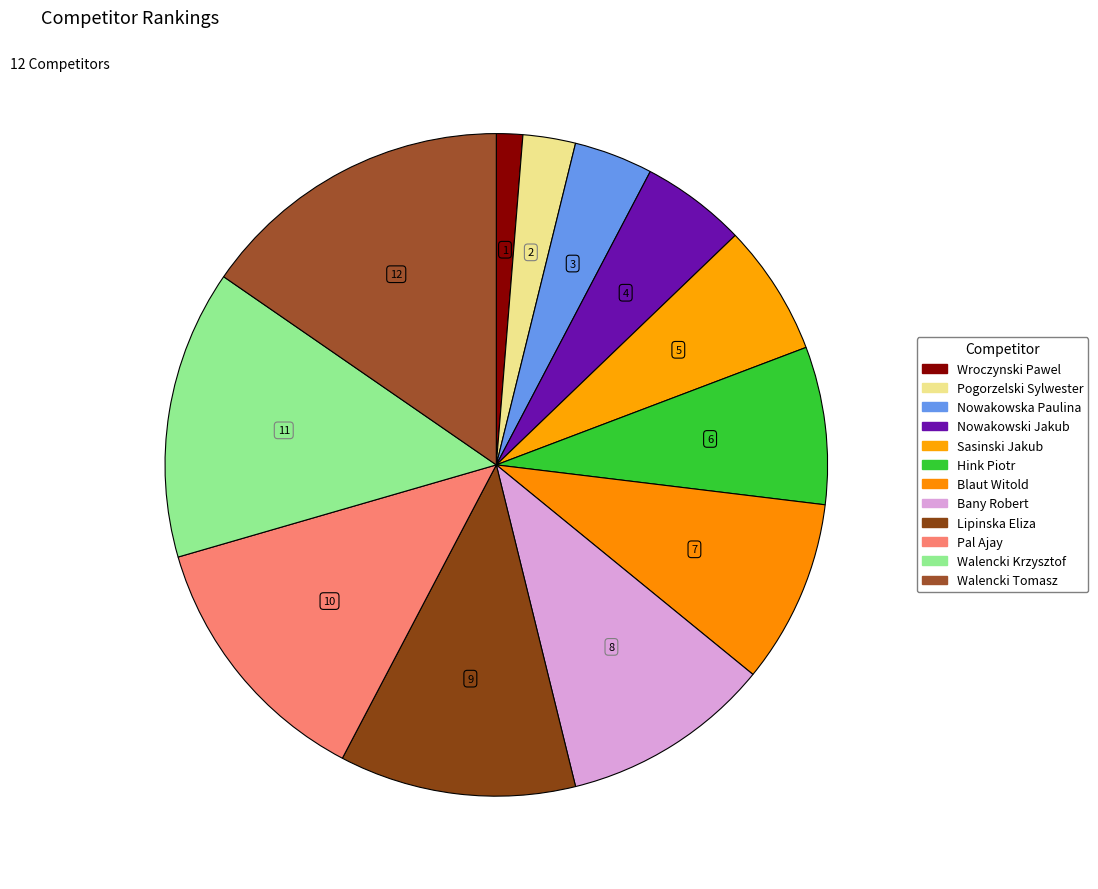

To the nearest percent, what portion does Lipinska Eliza represent?

12%